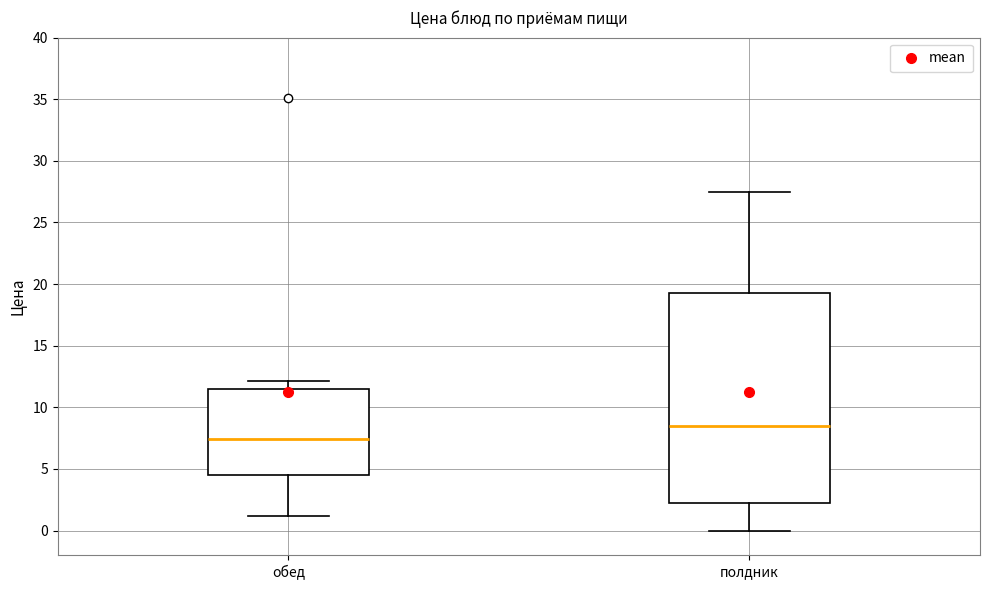

Which box's median line is the lowest?

обед